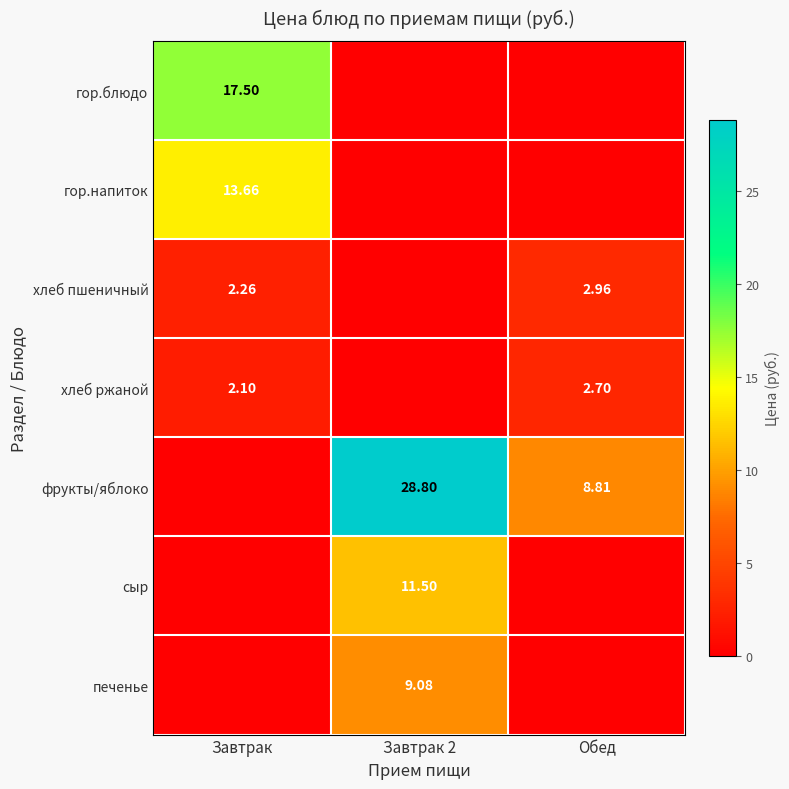

Rank the categories by хлеб ржаной value from lowest to highest.

Завтрак 2, Завтрак, Обед